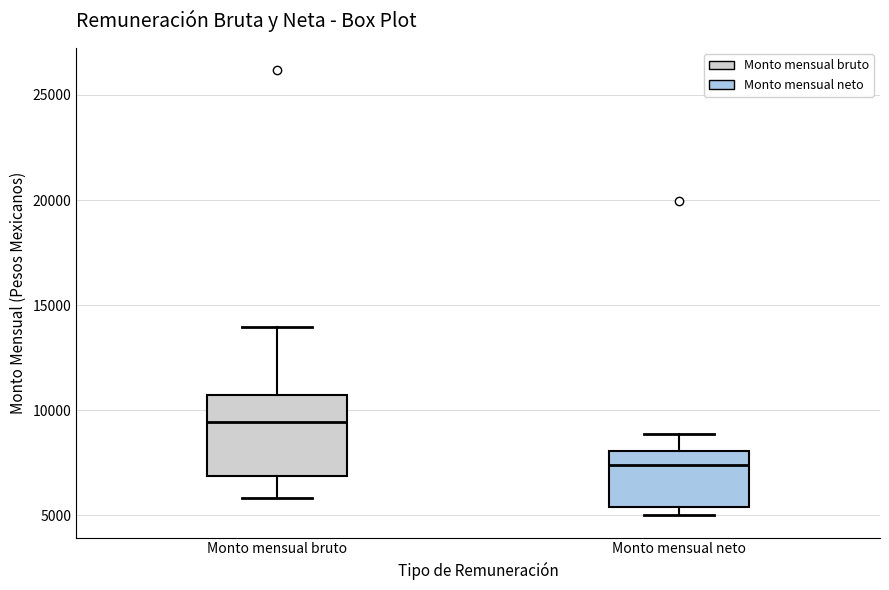

Which box's median line is the highest?

Monto mensual bruto